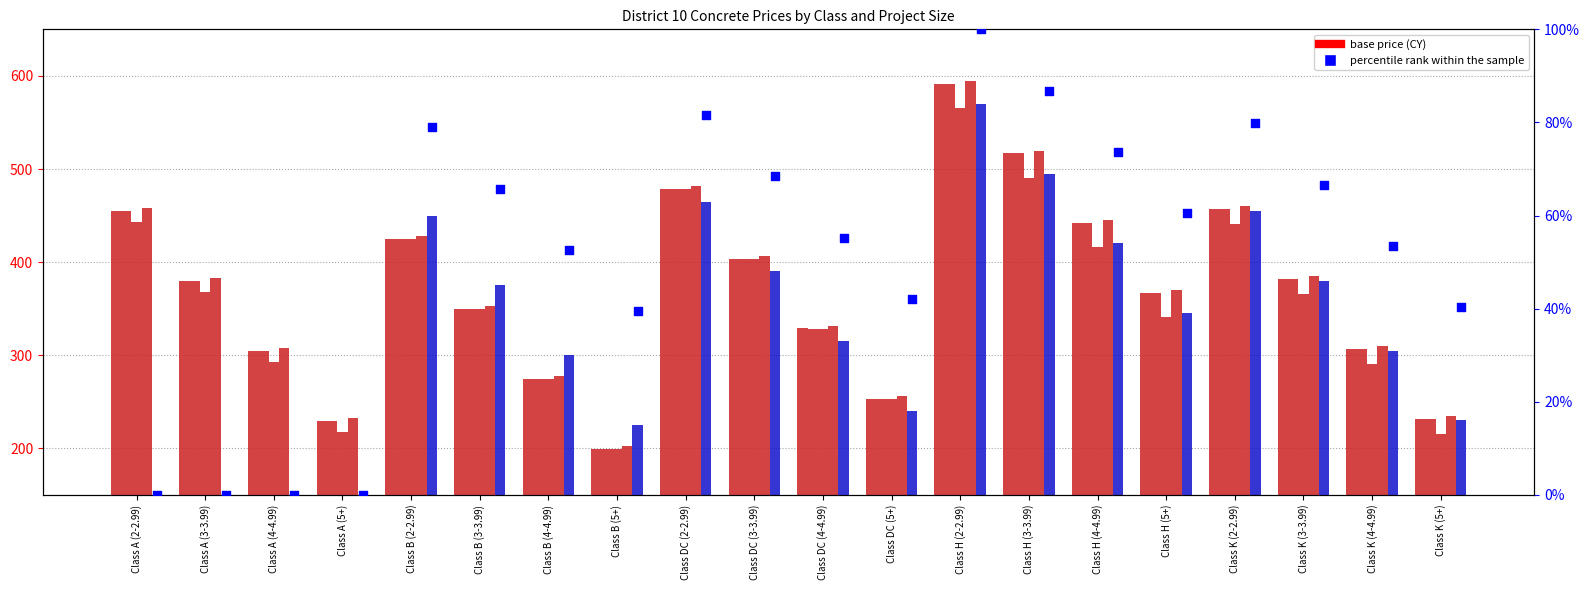

What is the total value across all series at Class A (3-3.99)?

910.0